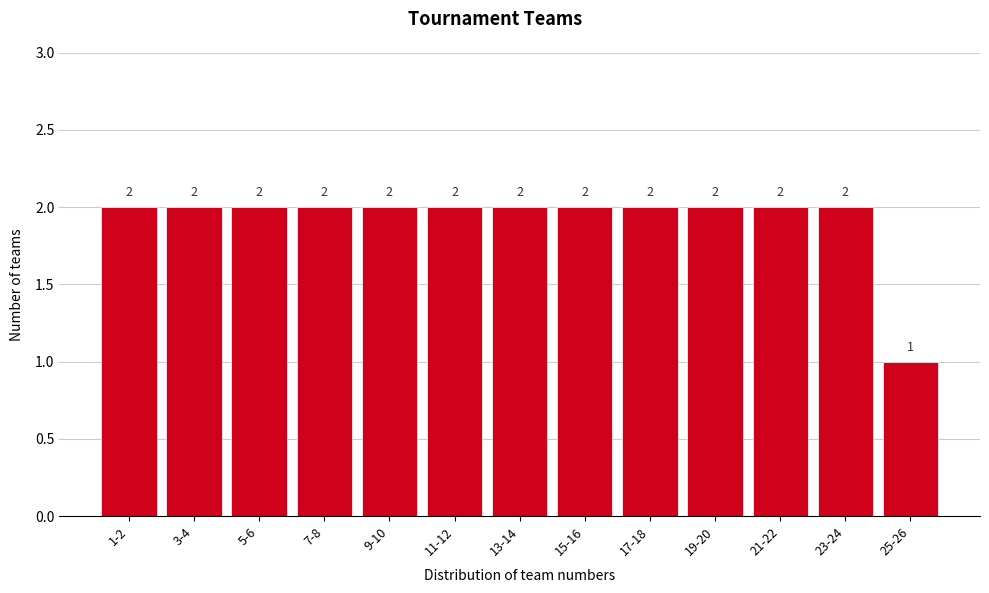

Reading right to left, transcribe all the data shown in this chart.

1	2	2	2	2	2	2	2	2	2	2	2	2